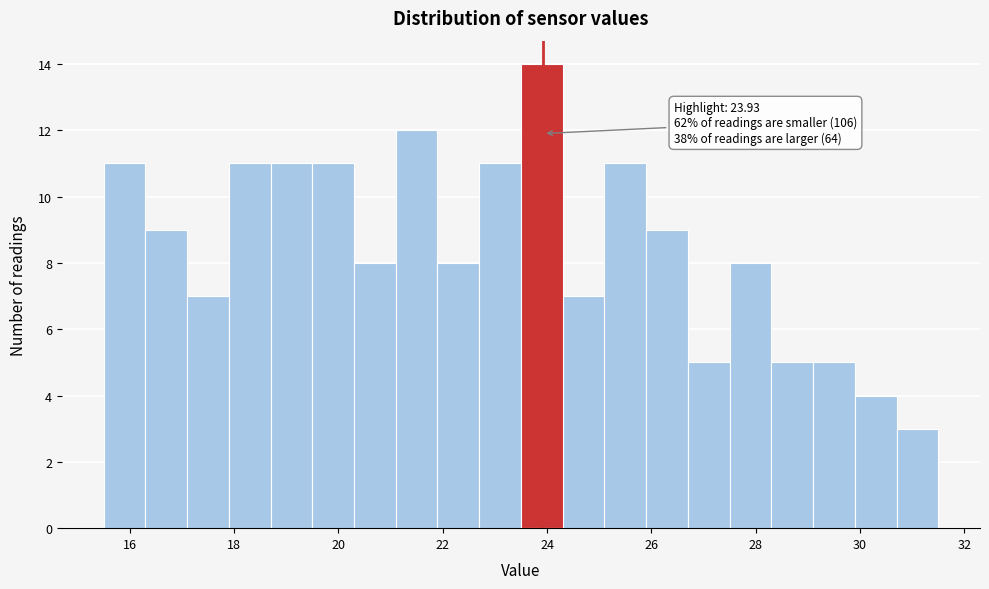

Which range on the x-axis has the tallest bar?

23.5 to 24.3